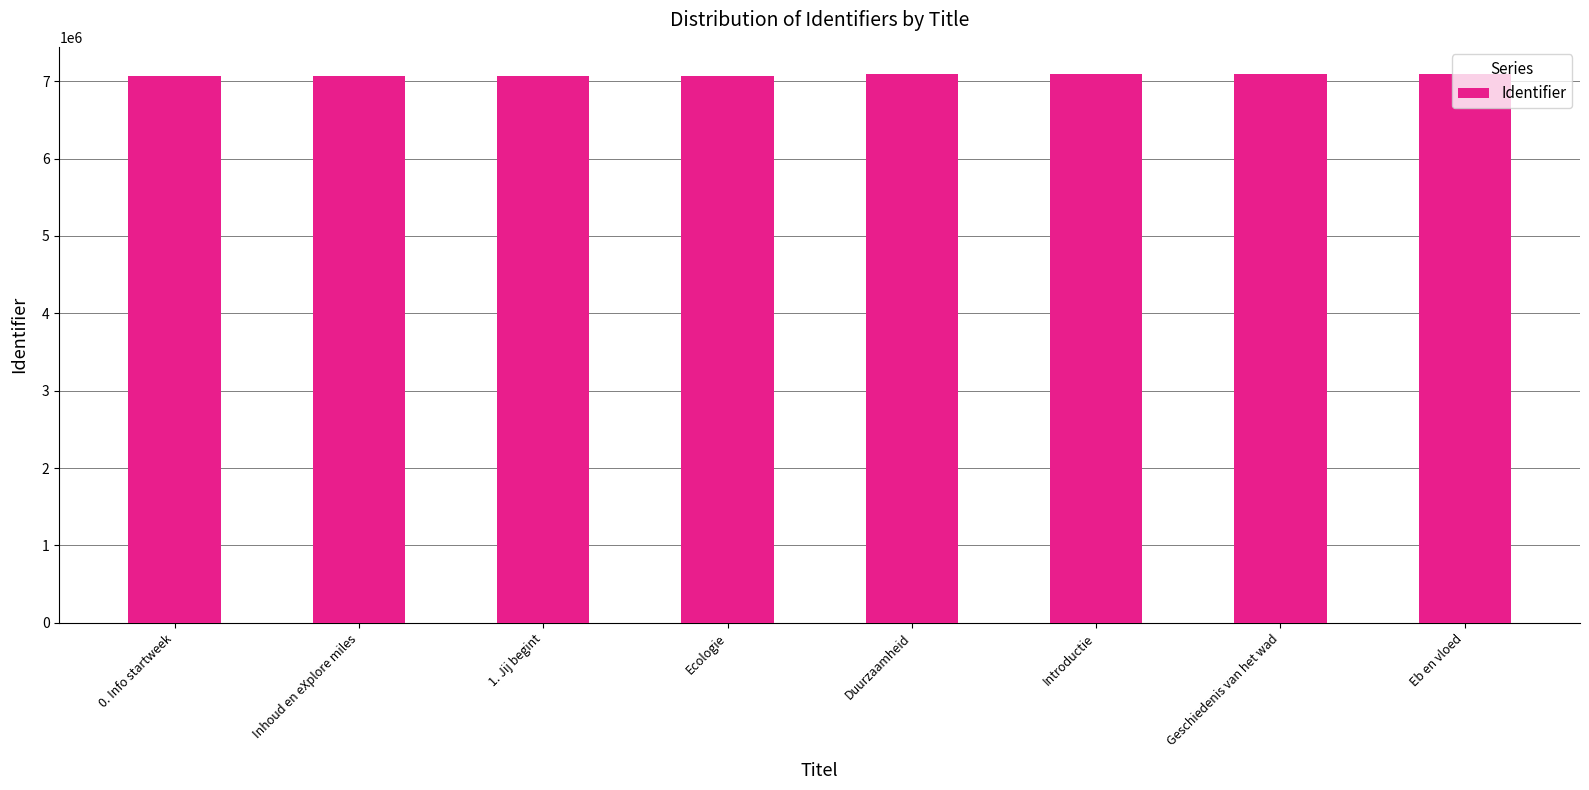

Is it true that the value at Inhoud en eXplore miles is 9271196?

False